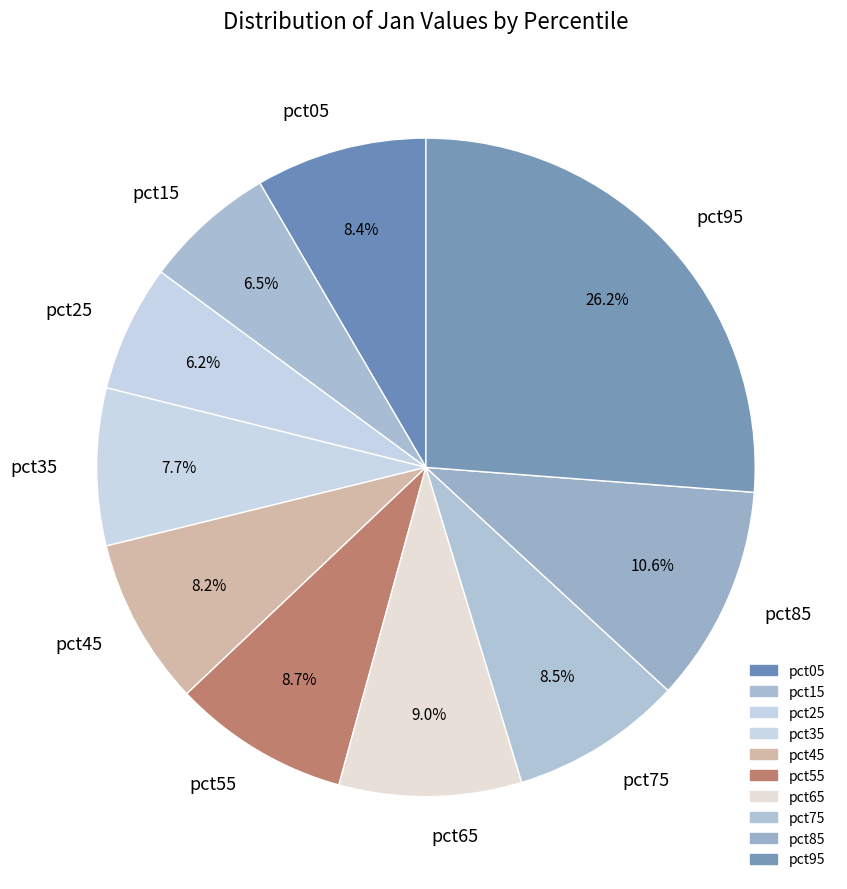

How many slices are in this pie chart?

10